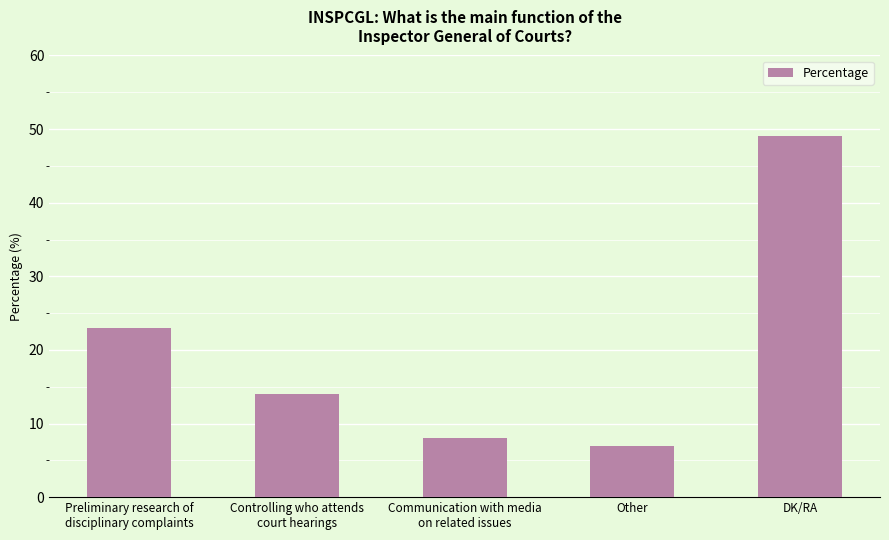

At which label does the data first exceed 14?

Preliminary research of
disciplinary complaints